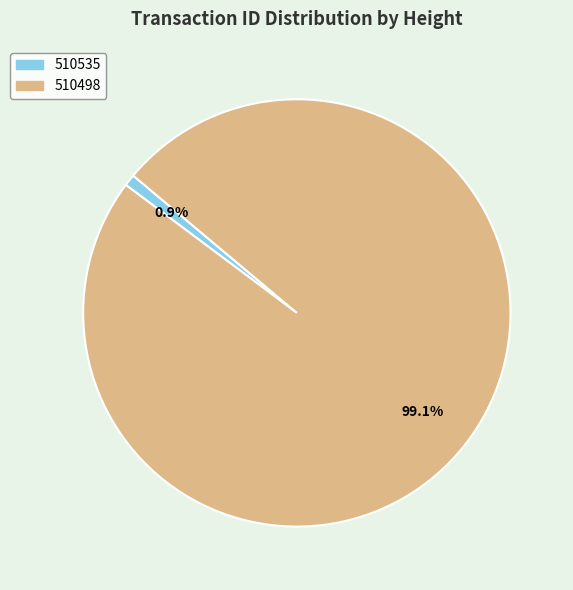

Between 510498 and 510535, which is larger?

510498